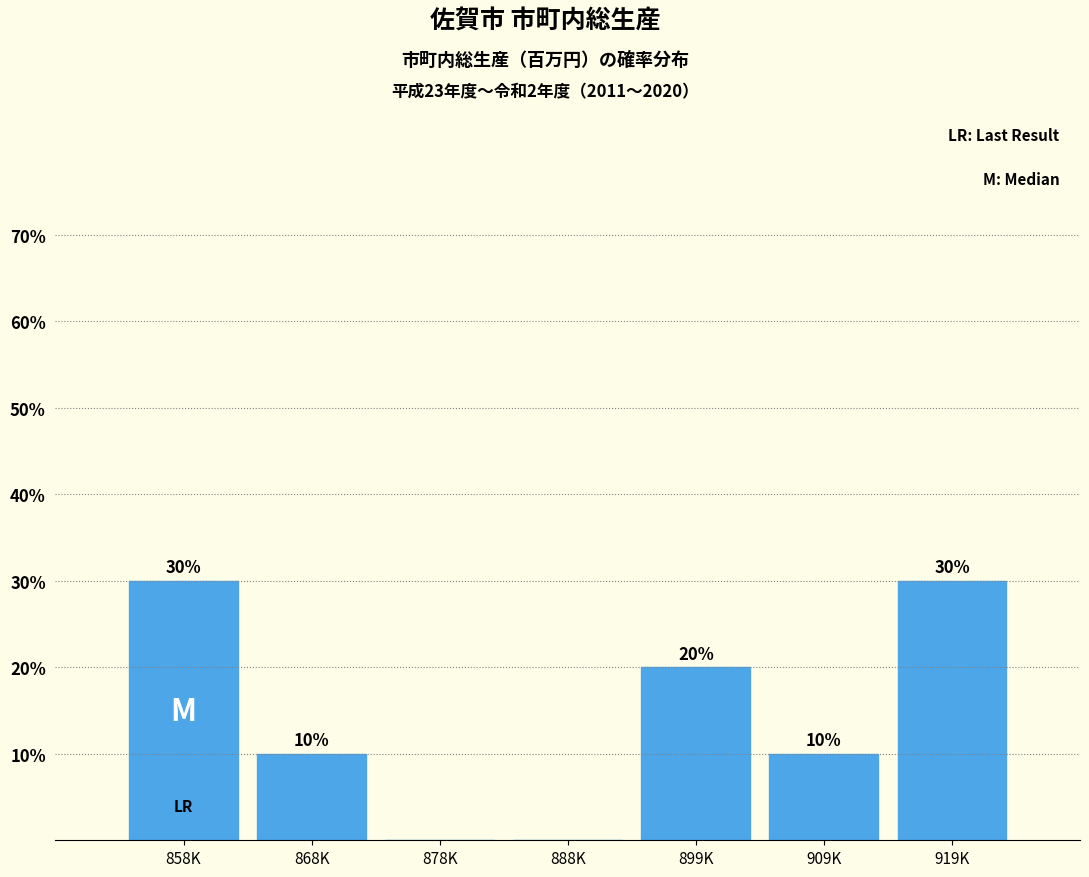

Reading right to left, what are all the values shown in this chart?

919K=30	909K=10	899K=20	888K=0	878K=0	868K=10	858K=30